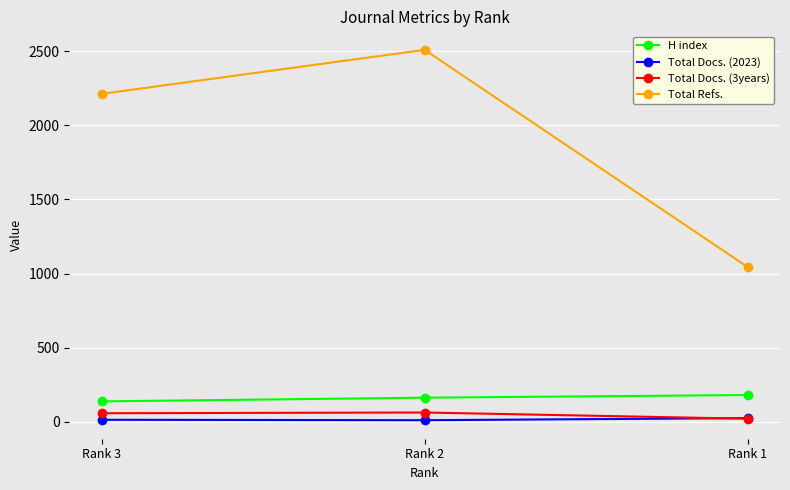

Rank the series at Rank 3 from lowest to highest value.

Total Docs. (2023), Total Docs. (3years), H index, Total Refs.